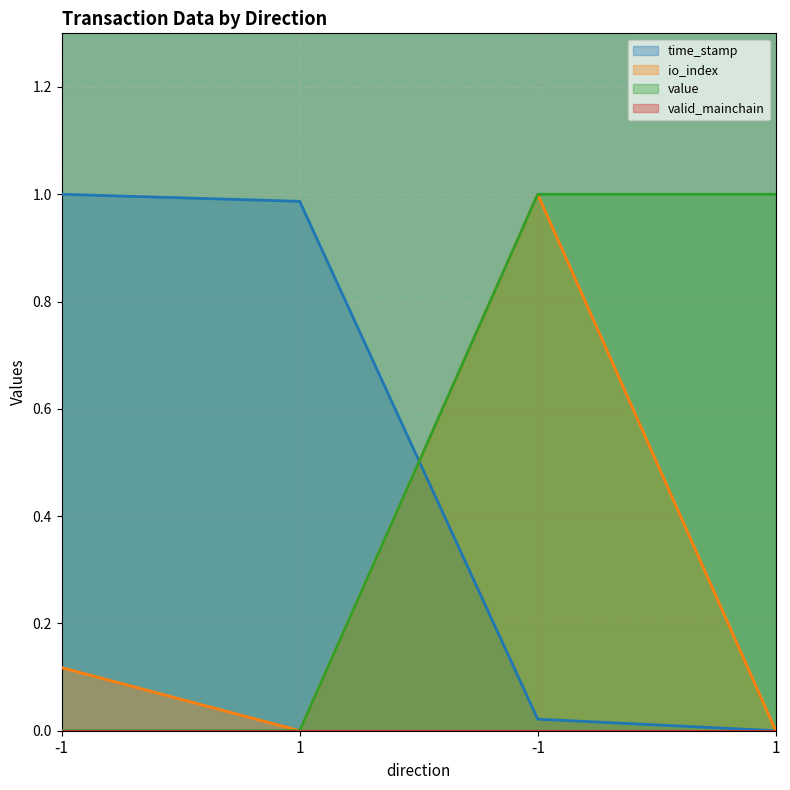

Is it true that io_index equals 0.1 at -1?

True